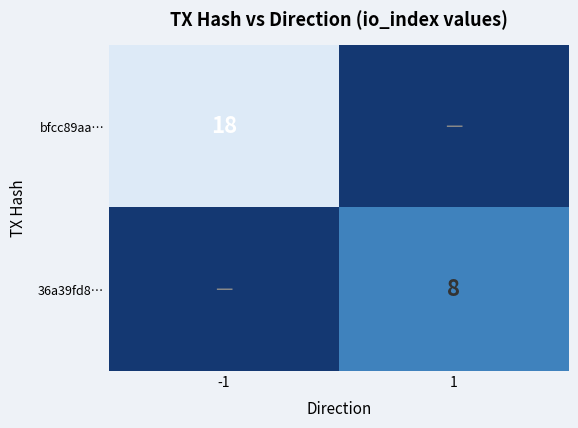

What is the spread (max minus min) of values at -1?

18